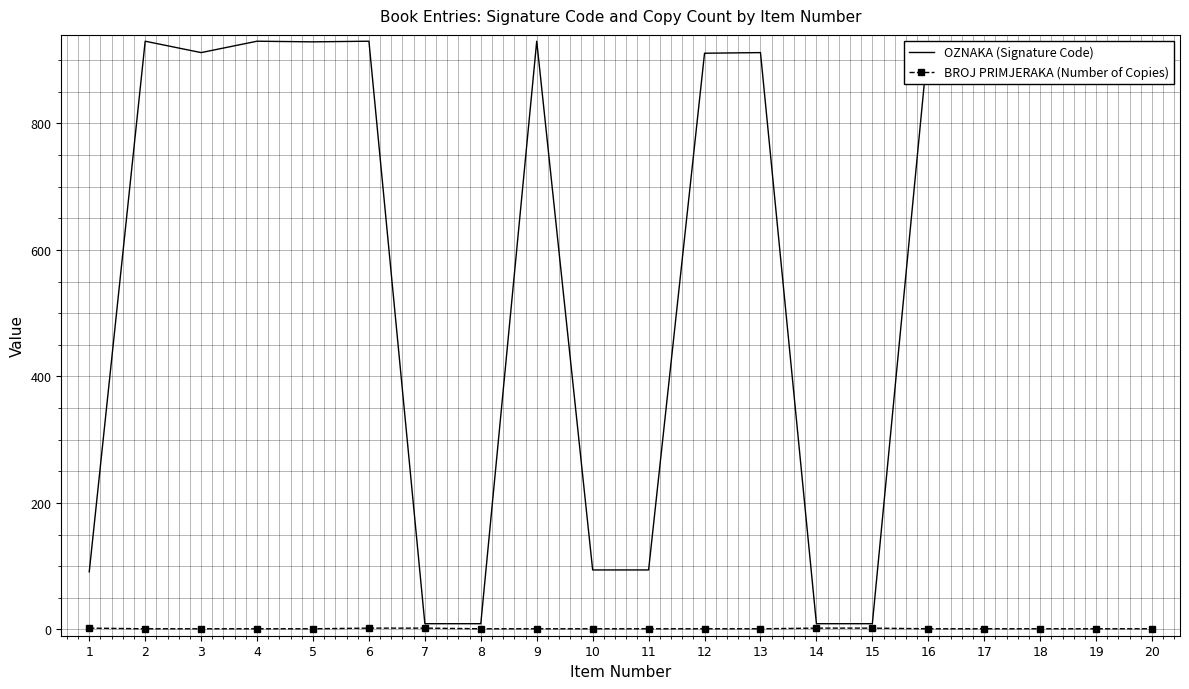

Which series has the largest range (max minus min)?

OZNAKA (Signature Code)